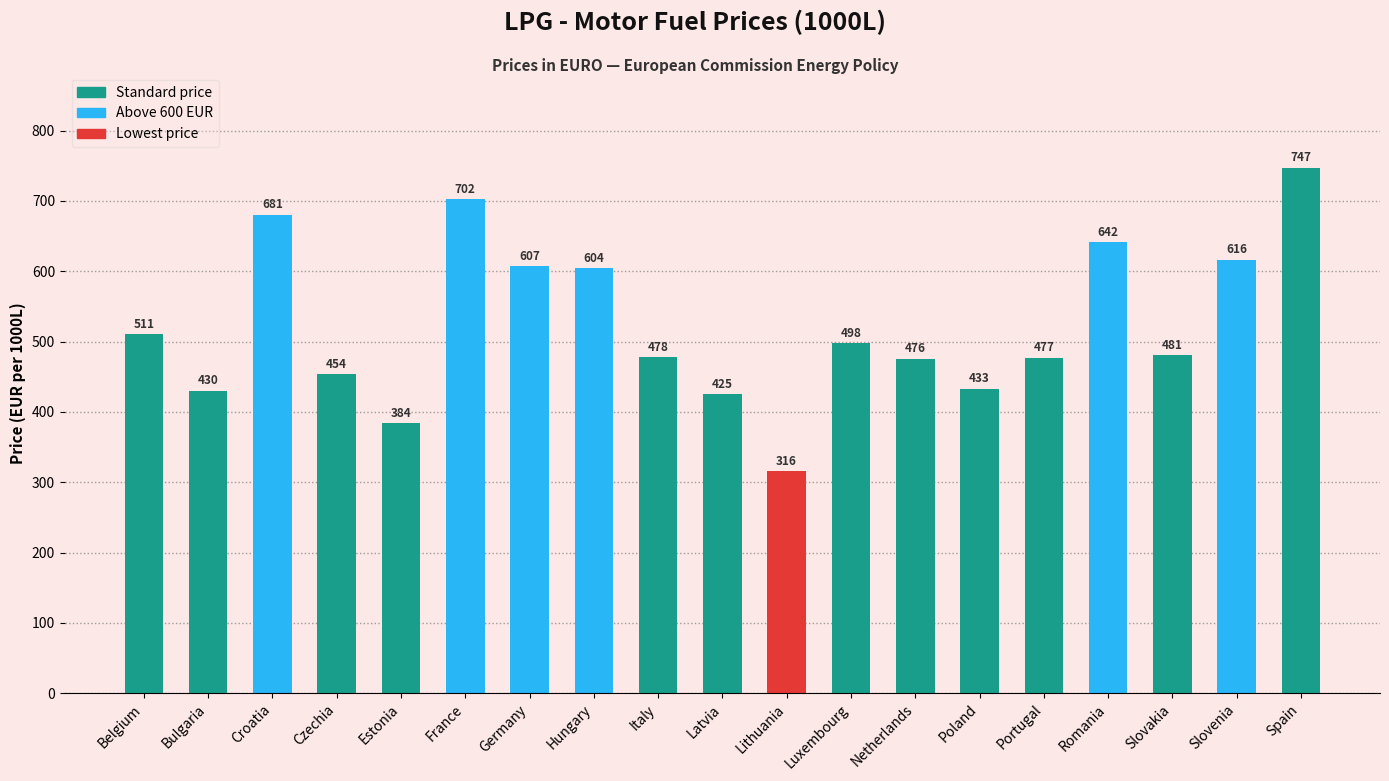

How many values exceed 480?

10